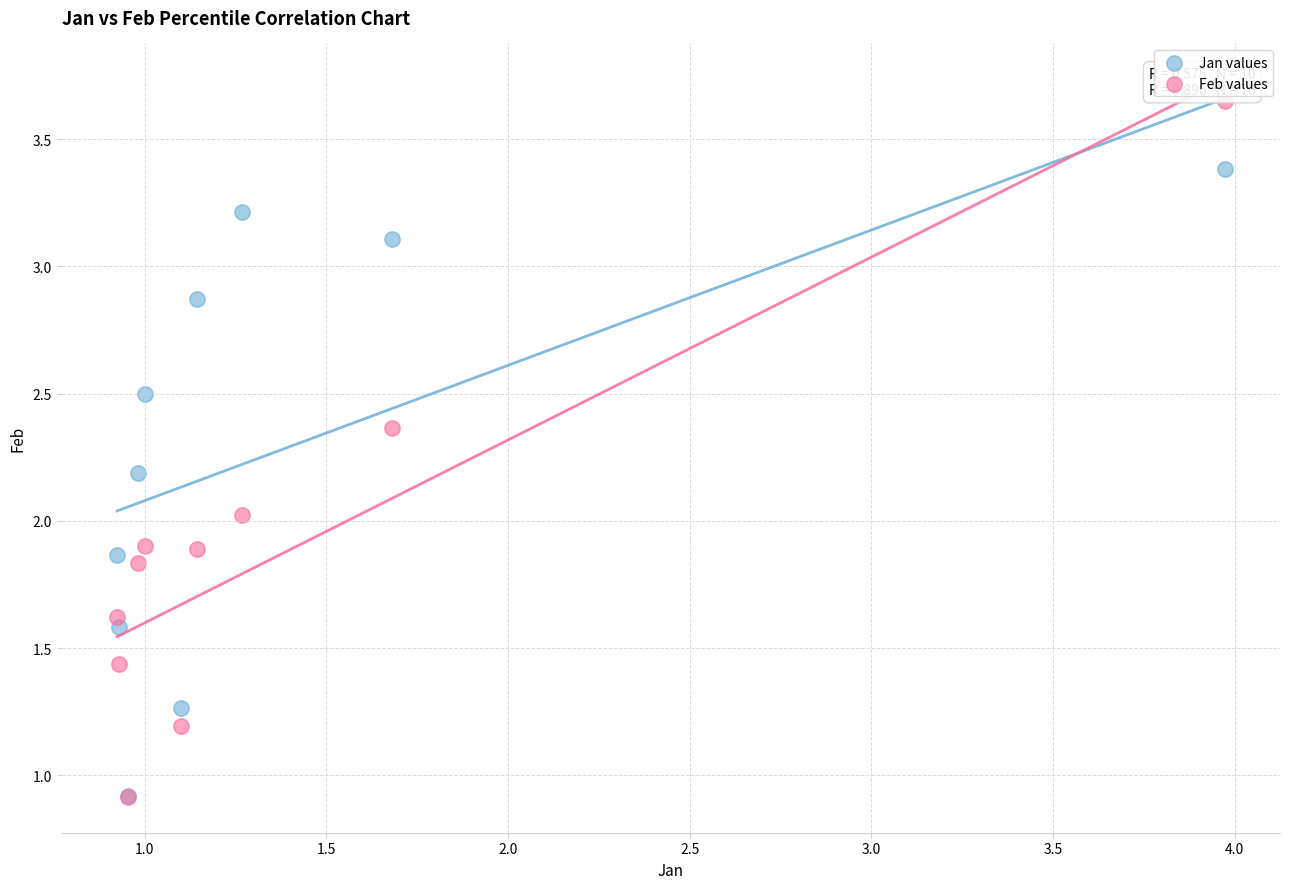

What are all the series names shown in the legend?

Jan values, Feb values